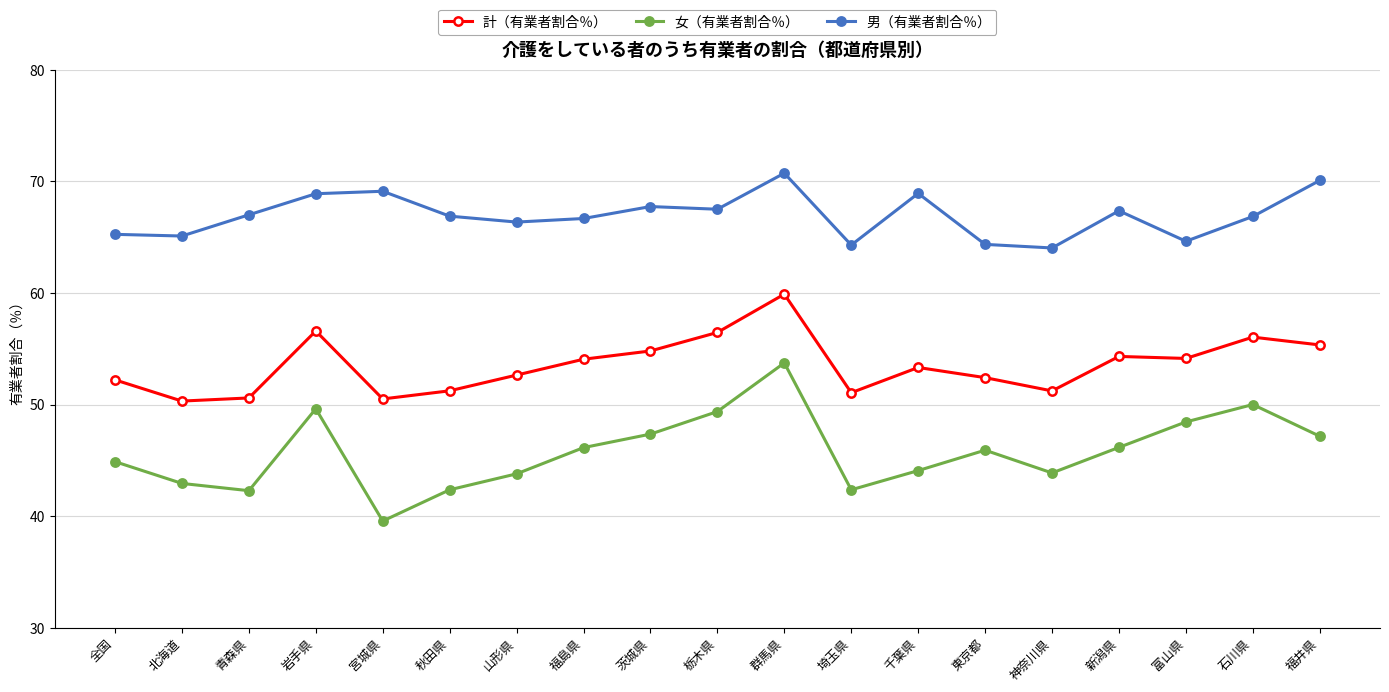

How many lines are shown in the chart?

3